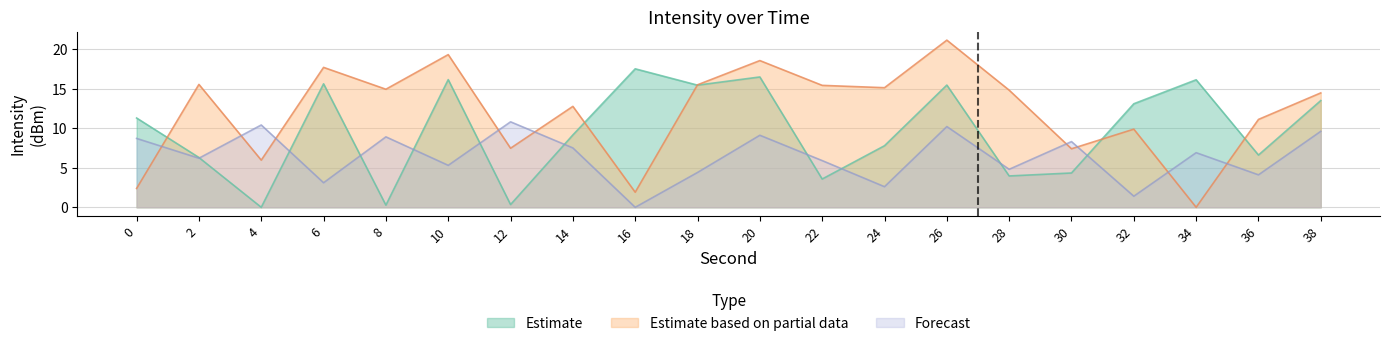

True or false: Forecast has a value of 7.5 at 14.

True